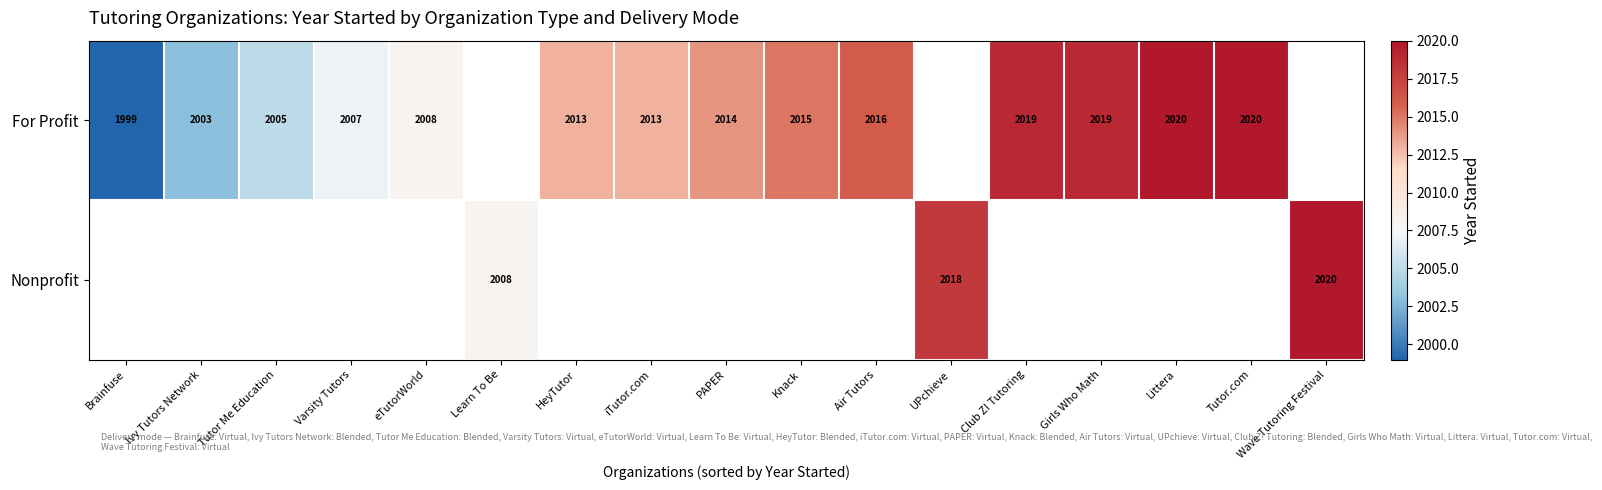

True or false: For Profit has a value of 1376 at Tutor.com.

False